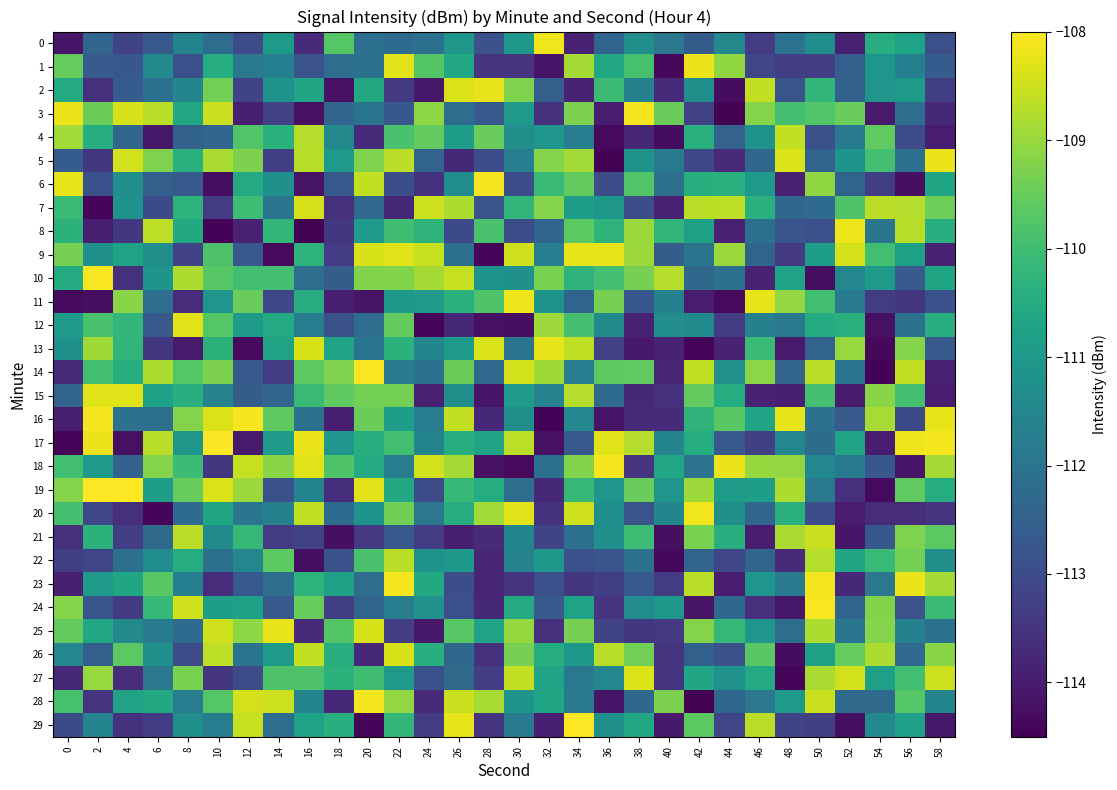

Reading left to right, list all the values displayed in this chart.

0: 0=-114.1	2=-112.4	4=-113.2	6=-112.7	8=-111.6	10=-112.2	12=-113.0	14=-111.0	16=-113.7	18=-109.7	20=-112.1	22=-112.2	24=-112.0	26=-111.1	28=-112.9	30=-111.0	32=-108.1	34=-113.9	36=-112.4	38=-111.3	40=-111.9	42=-112.6	44=-111.4	46=-113.3	48=-112.0	50=-111.3	52=-113.9	54=-110.4	56=-110.7	58=-112.9
1: 0=-109.5	2=-112.6	4=-112.7	6=-111.4	8=-112.9	10=-110.5	12=-111.9	14=-111.7	16=-112.8	18=-112.2	20=-112.1	22=-108.3	24=-109.7	26=-110.6	28=-113.5	30=-113.5	32=-114.1	34=-108.9	36=-110.6	38=-109.9	40=-114.4	42=-108.2	44=-109.1	46=-113.1	48=-113.3	50=-113.3	52=-112.5	54=-111.1	56=-111.7	58=-112.6
2: 0=-110.5	2=-113.6	4=-112.6	6=-112.1	8=-111.5	10=-109.4	12=-113.2	14=-111.2	16=-110.6	18=-114.2	20=-110.6	22=-113.4	24=-114.1	26=-108.3	28=-108.2	30=-109.2	32=-112.5	34=-113.9	36=-110.1	38=-111.6	40=-113.7	42=-111.3	44=-114.3	46=-108.6	48=-112.8	50=-110.2	52=-112.5	54=-111.1	56=-110.9	58=-113.3
3: 0=-108.2	2=-109.5	4=-108.4	6=-108.7	8=-110.6	10=-108.5	12=-113.9	14=-113.2	16=-114.2	18=-112.4	20=-112.0	22=-112.7	24=-109.1	26=-112.2	28=-112.7	30=-111.0	32=-113.6	34=-109.3	36=-114.0	38=-108.1	40=-109.5	42=-113.2	44=-114.5	46=-109.2	48=-109.9	50=-109.8	52=-109.5	54=-114.0	56=-112.2	58=-113.7
4: 0=-108.9	2=-110.4	4=-112.3	6=-114.1	8=-112.5	10=-112.4	12=-109.8	14=-110.4	16=-108.7	18=-111.4	20=-113.7	22=-109.9	24=-109.6	26=-110.9	28=-109.5	30=-111.3	32=-111.1	34=-111.7	36=-114.3	38=-113.8	40=-114.3	42=-110.4	44=-112.5	46=-111.2	48=-108.6	50=-112.9	52=-111.8	54=-109.6	56=-113.0	58=-114.0
5: 0=-112.6	2=-113.5	4=-108.5	6=-109.2	8=-110.4	10=-108.8	12=-109.3	14=-113.3	16=-108.7	18=-111.0	20=-109.3	22=-108.7	24=-112.4	26=-113.8	28=-113.0	30=-111.7	32=-109.2	34=-108.9	36=-114.5	38=-111.2	40=-111.8	42=-113.1	44=-113.7	46=-112.3	48=-108.4	50=-112.4	52=-111.1	54=-109.9	56=-112.1	58=-108.2
6: 0=-108.2	2=-112.9	4=-111.3	6=-112.5	8=-112.6	10=-114.3	12=-110.5	14=-111.2	16=-114.2	18=-112.7	20=-108.6	22=-112.9	24=-113.6	26=-111.3	28=-108.1	30=-112.9	32=-110.1	34=-109.5	36=-113.0	38=-109.8	40=-112.1	42=-110.4	44=-110.4	46=-111.0	48=-113.9	50=-109.1	52=-112.4	54=-113.3	56=-114.2	58=-110.7
7: 0=-110.1	2=-114.4	4=-111.2	6=-113.0	8=-110.3	10=-113.4	12=-110.0	14=-112.0	16=-108.4	18=-113.6	20=-112.3	22=-113.8	24=-108.5	26=-108.8	28=-112.8	30=-110.2	32=-109.2	34=-110.9	36=-111.1	38=-112.9	40=-113.9	42=-108.7	44=-108.6	46=-110.4	48=-112.3	50=-112.2	52=-109.8	54=-108.7	56=-108.7	58=-109.4
8: 0=-110.3	2=-114.0	4=-113.4	6=-108.7	8=-110.6	10=-114.4	12=-113.8	14=-110.2	16=-114.5	18=-113.5	20=-110.9	22=-110.0	24=-110.3	26=-113.0	28=-109.9	30=-113.0	32=-112.4	34=-109.6	36=-110.3	38=-109.0	40=-110.2	42=-110.8	44=-113.9	46=-112.1	48=-112.8	50=-112.9	52=-108.2	54=-111.9	56=-108.7	58=-110.4
9: 0=-109.3	2=-111.2	4=-110.8	6=-111.3	8=-113.2	10=-109.8	12=-112.7	14=-114.3	16=-110.3	18=-113.3	20=-108.4	22=-108.3	24=-108.6	26=-112.1	28=-114.4	30=-108.5	32=-111.7	34=-108.2	36=-108.2	38=-109.0	40=-112.6	42=-112.0	44=-109.0	46=-112.4	48=-113.4	50=-110.9	52=-108.4	54=-110.0	56=-110.8	58=-113.9
10: 0=-110.5	2=-108.1	4=-113.6	6=-111.1	8=-108.8	10=-109.7	12=-110.0	14=-109.9	16=-112.2	18=-112.6	20=-109.2	22=-109.2	24=-108.9	26=-108.6	28=-111.2	30=-111.2	32=-109.3	34=-110.3	36=-109.9	38=-109.3	40=-108.7	42=-112.3	44=-112.1	46=-113.9	48=-110.7	50=-114.3	52=-111.5	54=-111.0	56=-112.6	58=-110.7
11: 0=-114.3	2=-114.3	4=-109.2	6=-112.2	8=-113.7	10=-111.1	12=-109.5	14=-113.1	16=-110.5	18=-113.9	20=-114.2	22=-111.0	24=-111.0	26=-110.4	28=-109.8	30=-108.2	32=-111.1	34=-112.4	36=-109.3	38=-112.7	40=-111.6	42=-114.0	44=-114.3	46=-108.2	48=-109.1	50=-110.0	52=-111.8	54=-113.4	56=-113.5	58=-112.9
12: 0=-110.9	2=-109.9	4=-110.2	6=-112.7	8=-108.3	10=-109.7	12=-110.9	14=-110.5	16=-111.8	18=-112.9	20=-112.2	22=-109.6	24=-114.4	26=-113.7	28=-114.2	30=-114.2	32=-108.9	34=-109.9	36=-111.4	38=-113.9	40=-111.3	42=-111.4	44=-113.4	46=-111.7	48=-111.9	50=-110.5	52=-110.4	54=-114.2	56=-112.1	58=-110.4
13: 0=-111.2	2=-108.9	4=-110.2	6=-113.4	8=-114.0	10=-110.3	12=-114.3	14=-110.7	16=-108.4	18=-110.8	20=-112.0	22=-110.3	24=-111.5	26=-111.0	28=-108.4	30=-112.0	32=-108.3	34=-108.6	36=-113.2	38=-114.0	40=-113.8	42=-114.4	44=-113.9	46=-110.1	48=-114.0	50=-112.4	52=-109.0	54=-114.3	56=-109.2	58=-112.7
14: 0=-113.7	2=-110.0	4=-110.4	6=-108.8	8=-109.7	10=-109.3	12=-112.7	14=-113.3	16=-109.6	18=-109.3	20=-108.1	22=-111.8	24=-112.1	26=-109.5	28=-112.3	30=-108.5	32=-108.9	34=-111.7	36=-109.6	38=-109.6	40=-113.8	42=-108.6	44=-111.2	46=-109.1	48=-112.4	50=-108.7	52=-112.0	54=-114.4	56=-108.6	58=-113.9
15: 0=-112.4	2=-108.3	4=-108.3	6=-110.8	8=-110.4	10=-111.6	12=-112.6	14=-112.4	16=-110.1	18=-109.6	20=-109.4	22=-109.4	24=-113.9	26=-111.3	28=-114.1	30=-110.9	32=-111.6	34=-108.7	36=-112.2	38=-113.7	40=-113.6	42=-109.6	44=-110.5	46=-113.8	48=-114.0	50=-109.9	52=-114.0	54=-109.2	56=-109.9	58=-114.0
16: 0=-113.9	2=-108.1	4=-112.1	6=-112.1	8=-109.2	10=-108.3	12=-108.1	14=-109.6	16=-112.1	18=-114.0	20=-109.4	22=-110.9	24=-111.7	26=-108.6	28=-113.8	30=-111.3	32=-114.4	34=-111.5	36=-114.1	38=-113.7	40=-113.7	42=-110.3	44=-109.7	46=-110.7	48=-108.2	50=-112.1	52=-112.6	54=-108.9	56=-113.0	58=-108.2
17: 0=-114.4	2=-108.2	4=-114.2	6=-108.7	8=-111.1	10=-108.0	12=-114.0	14=-110.9	16=-108.2	18=-111.1	20=-110.4	22=-110.0	24=-111.5	26=-110.4	28=-110.7	30=-108.6	32=-114.2	34=-112.7	36=-108.3	38=-108.7	40=-111.5	42=-110.5	44=-112.7	46=-113.3	48=-111.5	50=-112.2	52=-110.7	54=-114.0	56=-108.2	58=-108.1
18: 0=-110.0	2=-111.0	4=-112.5	6=-109.2	8=-110.0	10=-113.4	12=-108.6	14=-109.2	16=-108.3	18=-109.8	20=-110.5	22=-111.8	24=-108.4	26=-108.9	28=-114.2	30=-114.3	32=-112.1	34=-109.2	36=-108.1	38=-113.5	40=-110.6	42=-112.0	44=-108.2	46=-109.0	48=-109.1	50=-111.5	52=-111.8	54=-112.7	56=-114.1	58=-108.9
19: 0=-109.2	2=-108.0	4=-108.0	6=-110.9	8=-109.5	10=-108.4	12=-109.0	14=-112.9	16=-111.6	18=-113.7	20=-108.3	22=-110.6	24=-113.0	26=-110.1	28=-110.5	30=-112.2	32=-113.8	34=-110.1	36=-111.1	38=-109.5	40=-111.1	42=-109.0	44=-110.9	46=-110.9	48=-108.8	50=-111.9	52=-113.6	54=-114.3	56=-109.6	58=-110.5
20: 0=-109.9	2=-113.1	4=-113.6	6=-114.4	8=-112.2	10=-110.7	12=-112.0	14=-111.7	16=-108.6	18=-112.2	20=-111.2	22=-109.4	24=-111.9	26=-110.5	28=-108.9	30=-108.3	32=-113.5	34=-108.5	36=-111.3	38=-112.8	40=-111.5	42=-108.1	44=-111.3	46=-112.4	48=-110.4	50=-112.9	52=-114.0	54=-113.7	56=-113.7	58=-113.5
21: 0=-113.6	2=-110.3	4=-113.3	6=-112.3	8=-108.7	10=-111.4	12=-110.2	14=-113.4	16=-113.3	18=-114.2	20=-113.4	22=-112.7	24=-113.3	26=-113.9	28=-113.7	30=-111.5	32=-113.2	34=-112.1	36=-111.2	38=-110.0	40=-114.2	42=-109.3	44=-110.4	46=-114.0	48=-108.8	50=-108.5	52=-114.1	54=-112.7	56=-109.3	58=-109.6
22: 0=-113.3	2=-113.1	4=-112.1	6=-111.4	8=-110.5	10=-112.1	12=-111.5	14=-109.6	16=-114.3	18=-112.9	20=-109.9	22=-108.7	24=-111.2	26=-111.0	28=-113.8	30=-111.6	32=-111.0	34=-112.9	36=-112.7	38=-112.0	40=-114.4	42=-112.4	44=-113.1	46=-112.4	48=-113.7	50=-108.7	52=-110.6	54=-110.1	56=-109.4	58=-111.3
23: 0=-113.9	2=-111.0	4=-110.7	6=-109.7	8=-111.7	10=-113.7	12=-112.7	14=-112.1	16=-110.3	18=-110.8	20=-112.2	22=-108.1	24=-110.6	26=-113.0	28=-113.8	30=-113.5	32=-112.9	34=-113.5	36=-113.3	38=-112.6	40=-113.4	42=-108.7	44=-114.0	46=-111.1	48=-111.8	50=-108.1	52=-113.8	54=-111.9	56=-108.2	58=-108.9
24: 0=-109.2	2=-112.8	4=-113.4	6=-110.2	8=-108.5	10=-110.9	12=-110.8	14=-112.7	16=-109.5	18=-113.3	20=-112.4	22=-111.7	24=-111.2	26=-112.9	28=-113.8	30=-110.5	32=-112.6	34=-110.7	36=-113.5	38=-111.4	40=-111.0	42=-114.2	44=-112.3	46=-113.6	48=-114.1	50=-108.1	52=-112.4	54=-109.2	56=-112.8	58=-110.1
25: 0=-109.6	2=-110.6	4=-111.4	6=-111.8	8=-112.2	10=-108.5	12=-109.1	14=-108.2	16=-113.7	18=-109.7	20=-108.4	22=-113.3	24=-114.1	26=-109.7	28=-110.8	30=-109.0	32=-113.6	34=-109.3	36=-113.2	38=-113.4	40=-113.4	42=-109.2	44=-110.2	46=-111.1	48=-112.2	50=-108.8	52=-111.9	54=-109.2	56=-111.6	58=-112.0
26: 0=-111.5	2=-112.5	4=-109.6	6=-111.2	8=-113.0	10=-108.7	12=-112.0	14=-111.0	16=-108.6	18=-110.4	20=-113.7	22=-108.4	24=-110.4	26=-112.3	28=-113.6	30=-109.3	32=-110.5	34=-111.0	36=-108.7	38=-109.4	40=-113.5	42=-112.5	44=-112.9	46=-109.7	48=-114.3	50=-110.8	52=-109.5	54=-108.8	56=-112.3	58=-109.2
27: 0=-113.8	2=-109.0	4=-113.7	6=-111.9	8=-109.3	10=-113.5	12=-113.0	14=-109.8	16=-109.8	18=-110.3	20=-110.0	22=-111.0	24=-112.9	26=-112.3	28=-113.3	30=-108.6	32=-110.7	34=-111.9	36=-111.5	38=-108.3	40=-113.5	42=-110.7	44=-111.2	46=-110.5	48=-114.4	50=-108.8	52=-108.4	54=-110.8	56=-110.0	58=-108.5
28: 0=-109.9	2=-113.5	4=-110.8	6=-110.6	8=-111.7	10=-109.7	12=-108.4	14=-108.5	16=-111.6	18=-113.8	20=-108.1	22=-109.0	24=-113.7	26=-108.5	28=-108.8	30=-111.1	32=-110.7	34=-111.9	36=-114.1	38=-112.3	40=-109.3	42=-114.5	44=-112.3	46=-111.9	48=-111.0	50=-108.5	52=-112.2	54=-112.2	56=-109.7	58=-111.6
29: 0=-113.0	2=-111.6	4=-113.6	6=-113.4	8=-111.3	10=-111.8	12=-108.6	14=-112.1	16=-110.7	18=-110.4	20=-114.4	22=-110.2	24=-113.3	26=-108.3	28=-113.5	30=-111.8	32=-113.9	34=-108.0	36=-111.2	38=-110.6	40=-114.1	42=-109.6	44=-113.1	46=-108.7	48=-113.2	50=-113.3	52=-114.3	54=-111.4	56=-110.8	58=-114.1